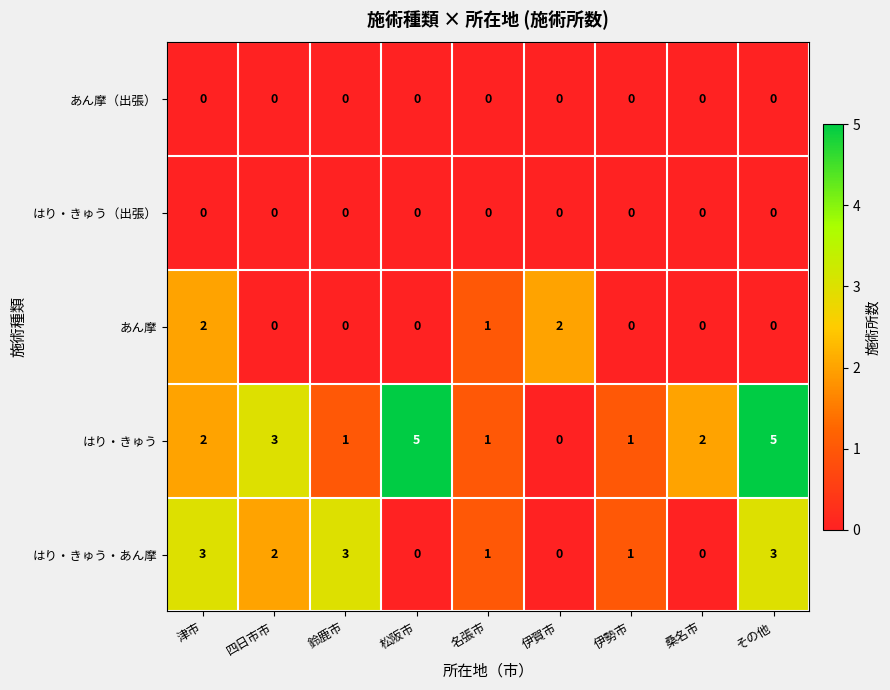

Is it true that はり・きゅう・あん摩 equals 1 at 名張市?

True